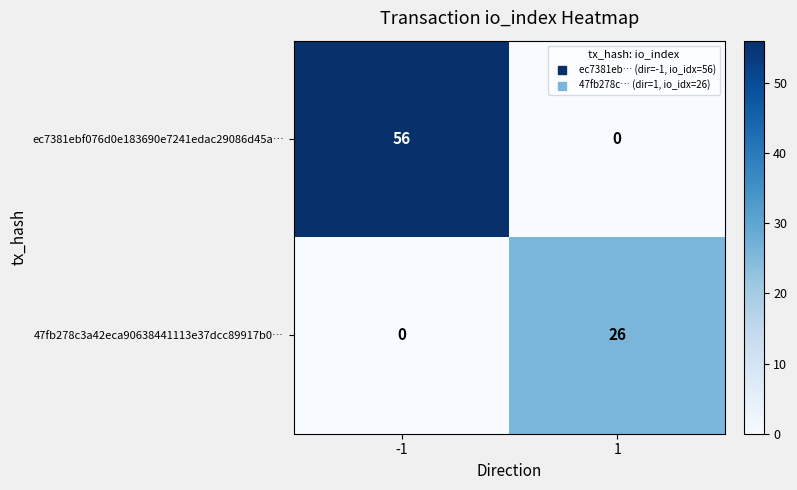

At -1, list the series in order from largest to smallest.

ec7381ebf076d0e183690e7241edac29086d45a…, 47fb278c3a42eca90638441113e37dcc89917b0…